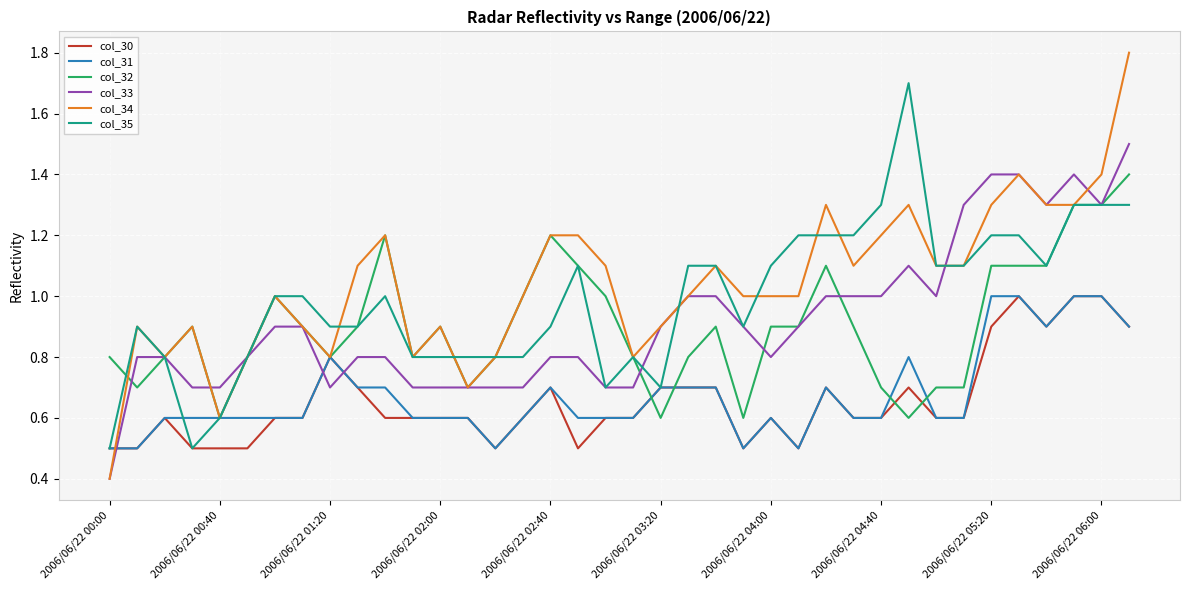

Which series has the widest spread of values?

col_34